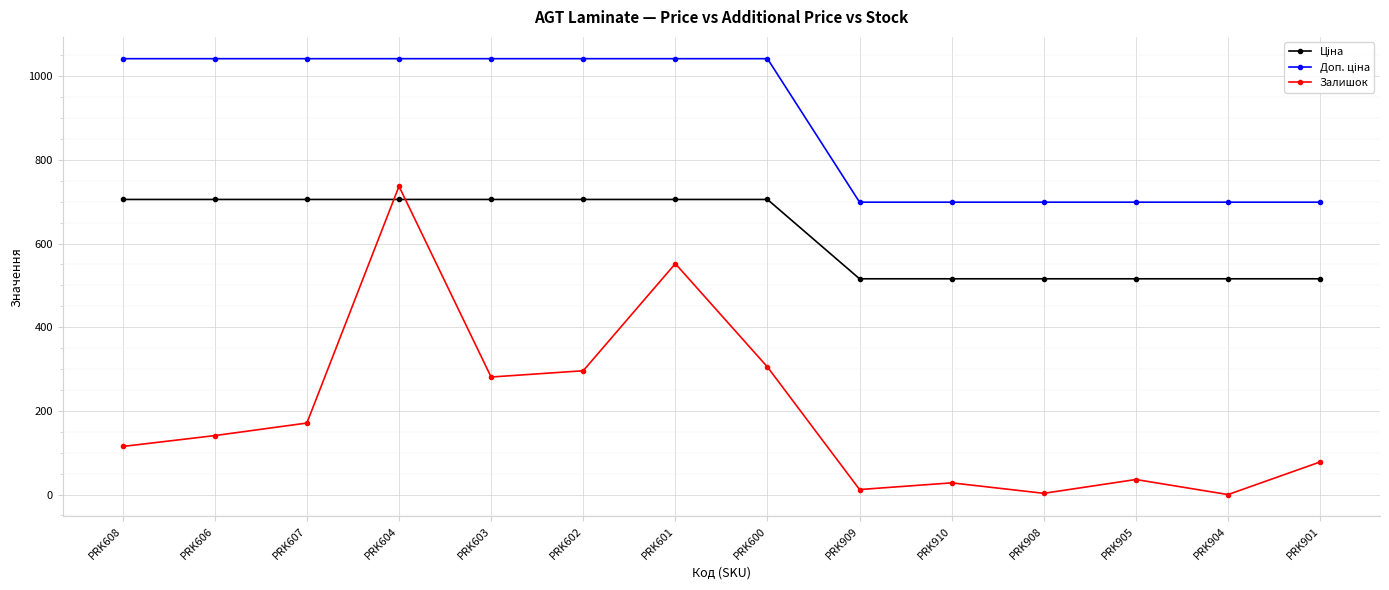

At which category is the sum across all series the highest?

PRK604